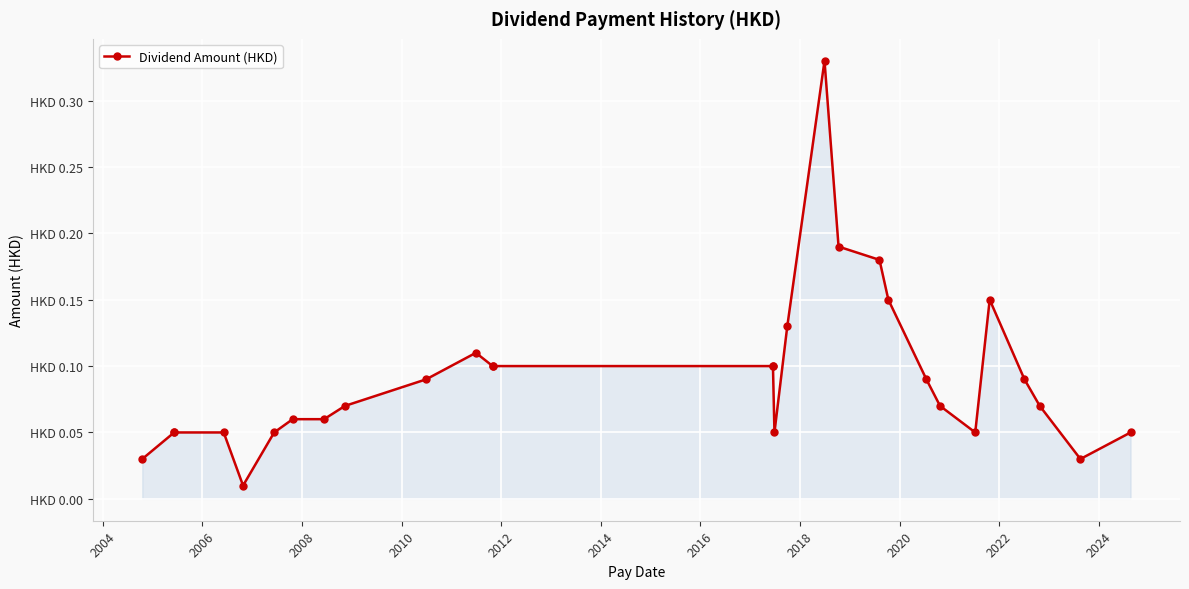

The value at 2016 is 0.0. True or false?

False